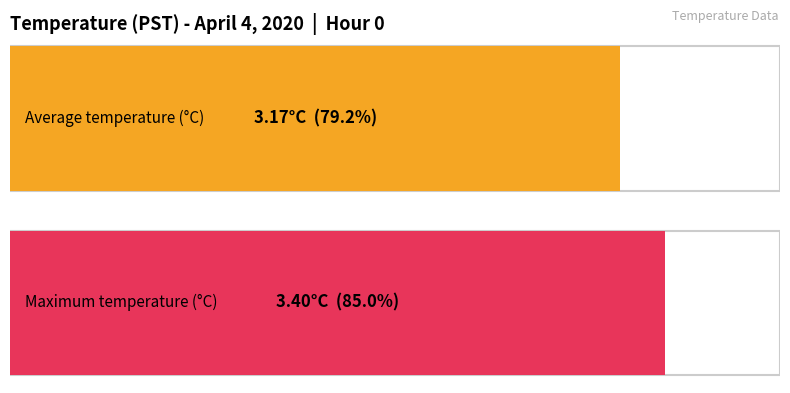

At which category is the sum across all series the highest?

Hour 0